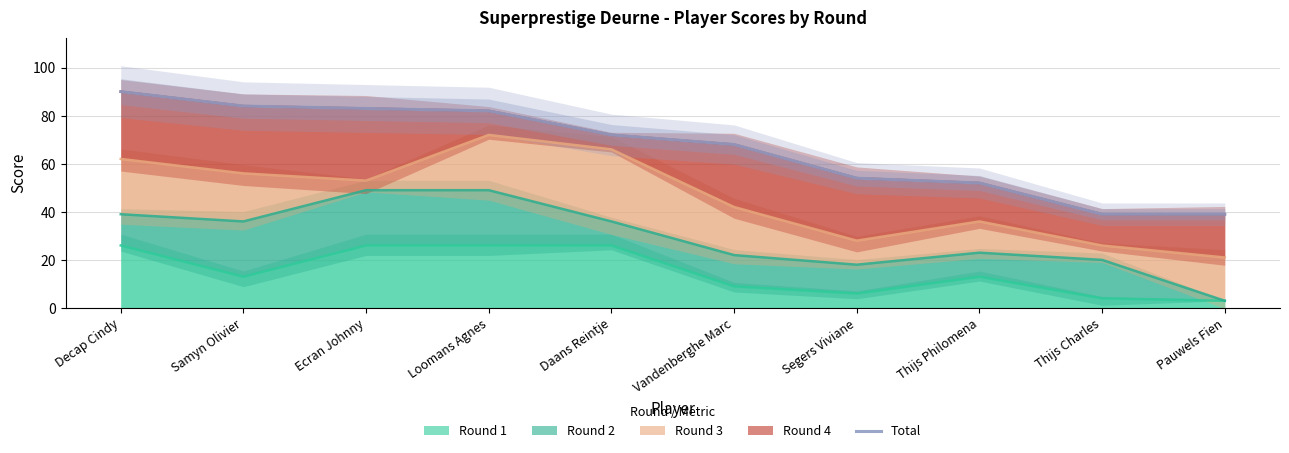

Which category has the highest value across all series?

Decap Cindy